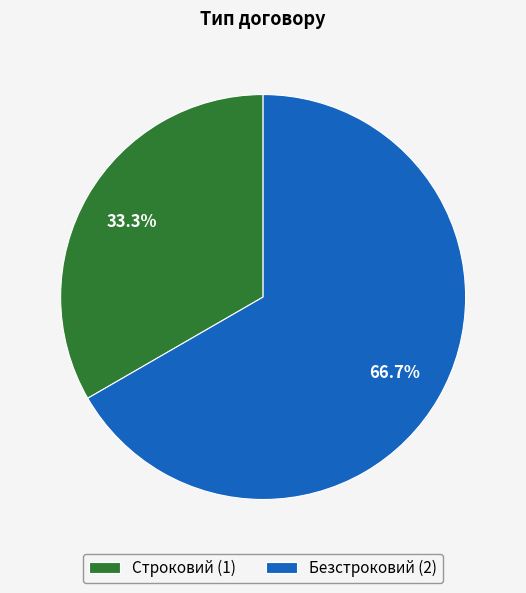

Rank the categories by value from highest to lowest.

Безстроковий, Строковий